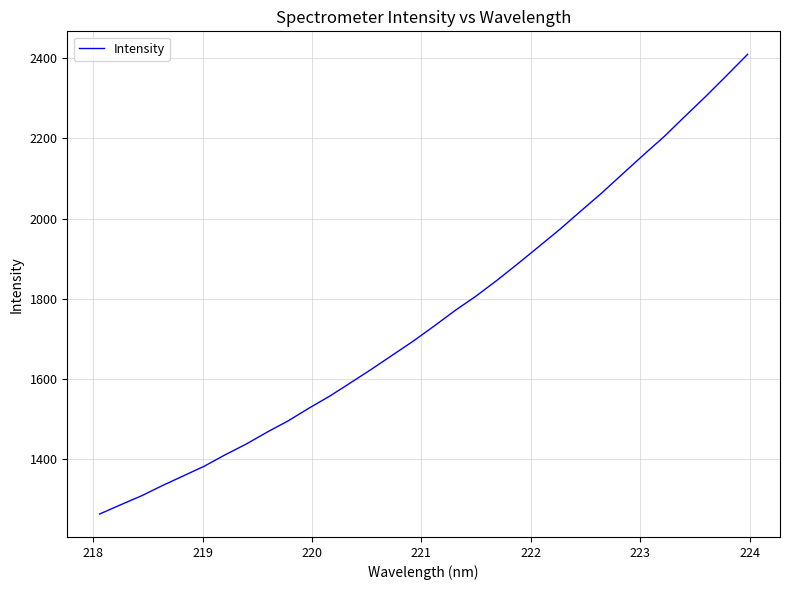

What is the difference between the second highest and minimum values?

1092.5